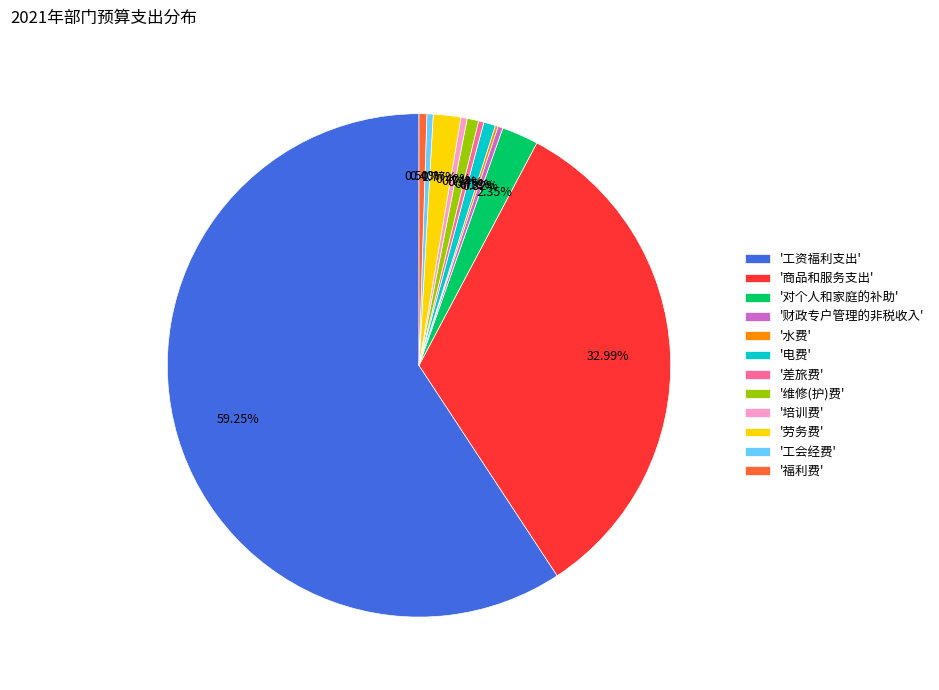

Between '电费' and '商品和服务支出', which is larger?

'商品和服务支出'